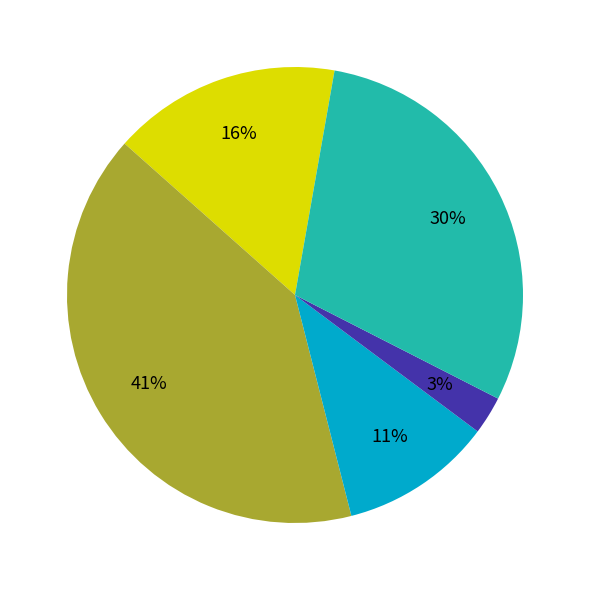

Is there any slice that represents more than half of the pie?

No